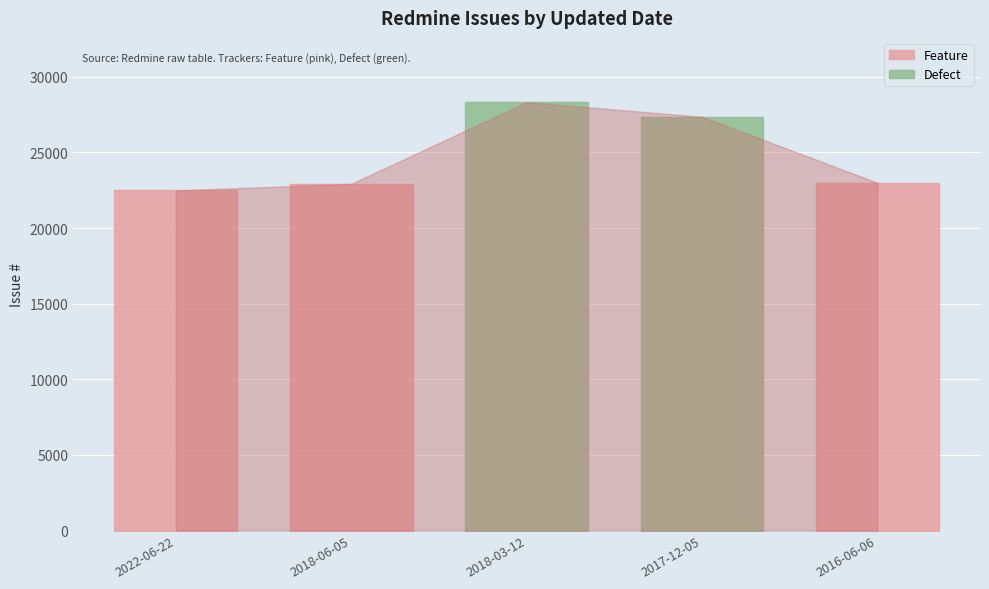

What is the label of the 3rd point from the right?

2018-03-12